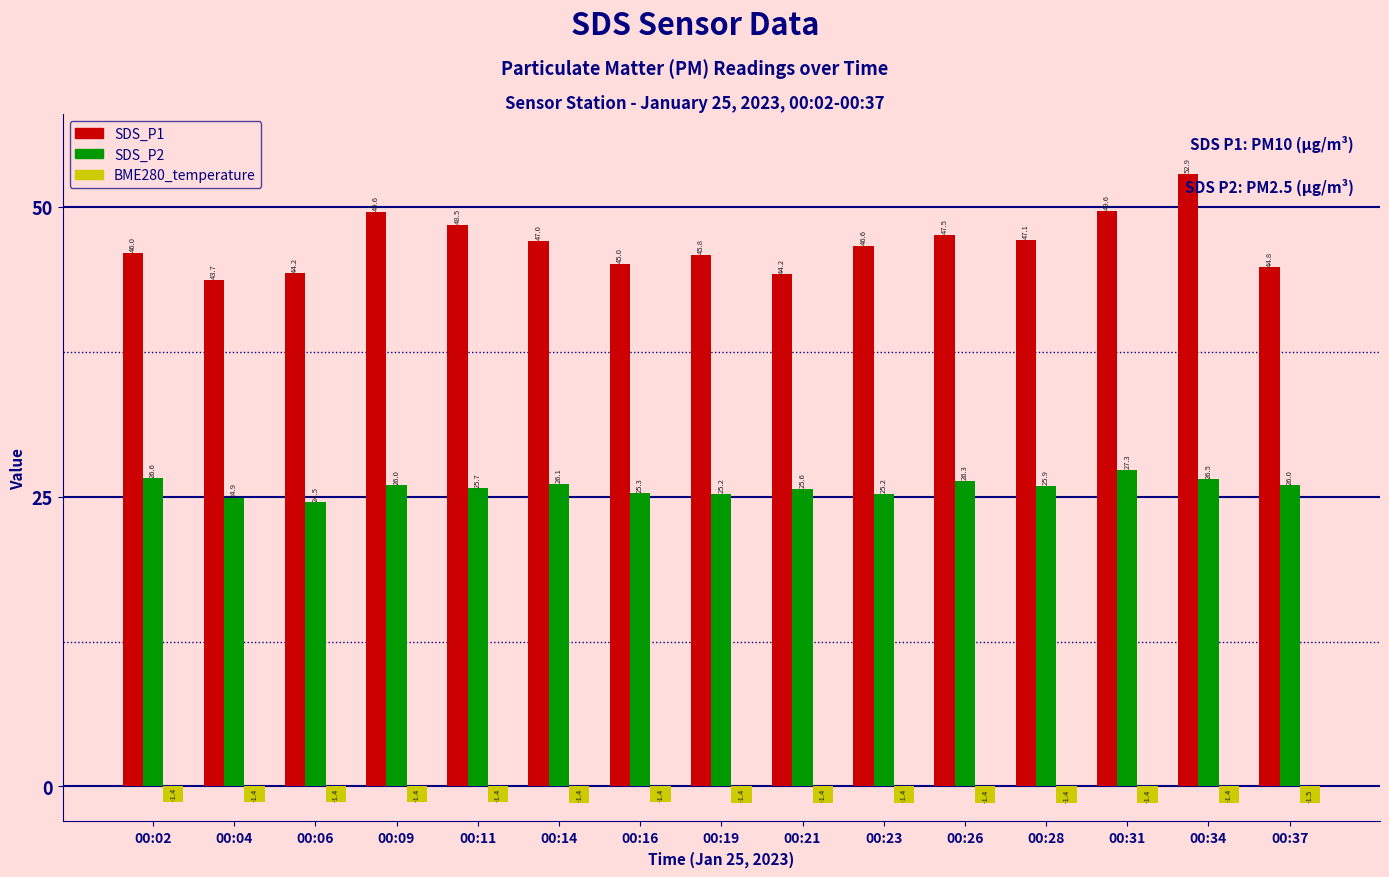

How many distinct data groups are displayed?

3